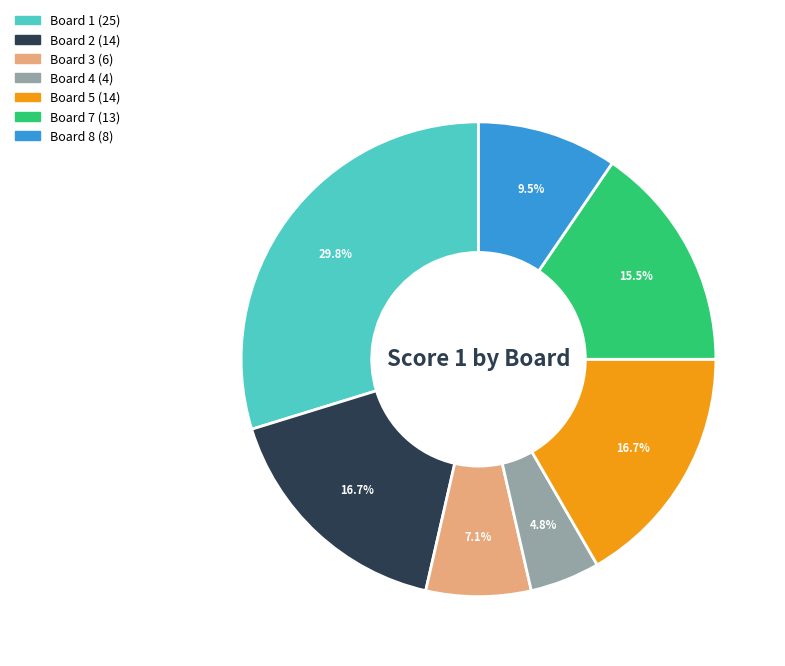

Is there a majority slice in this chart?

No